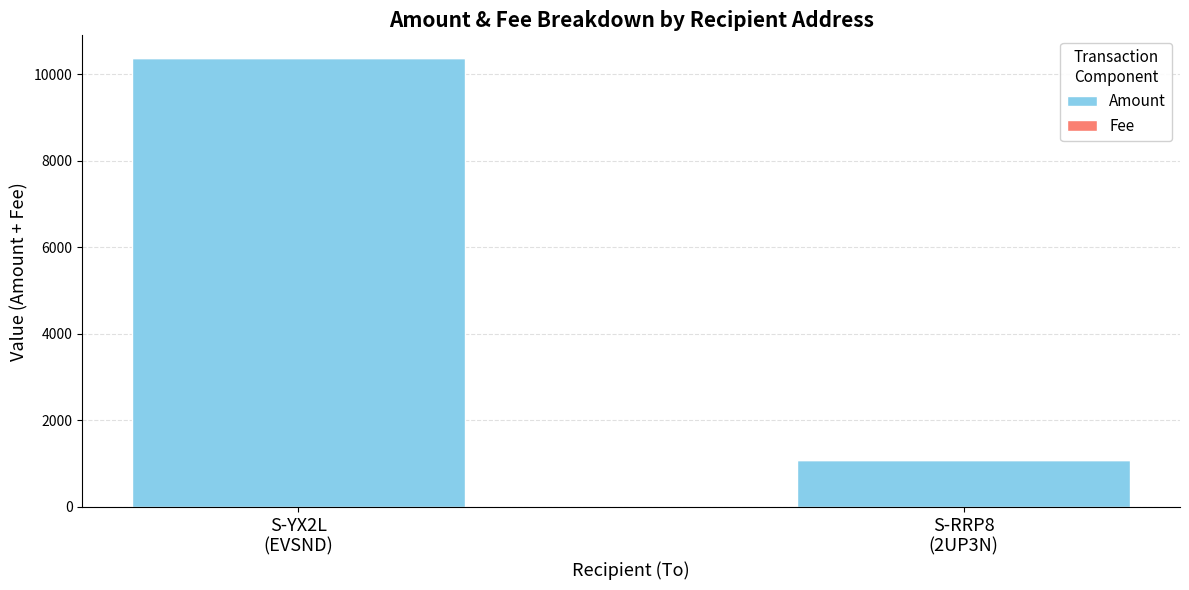

Does the chart contain stacked bars?

Yes